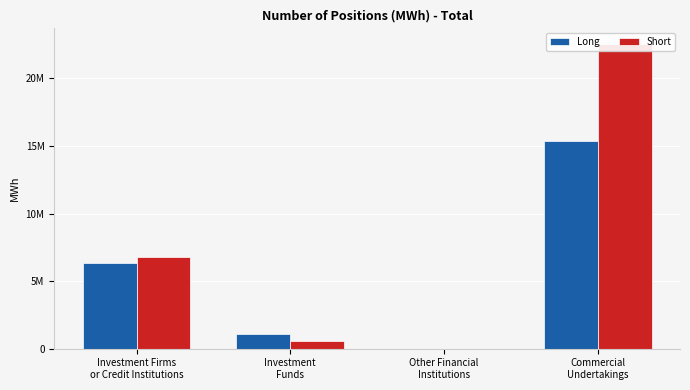

What is the spread (max minus min) of values at Investment
Funds?

499010